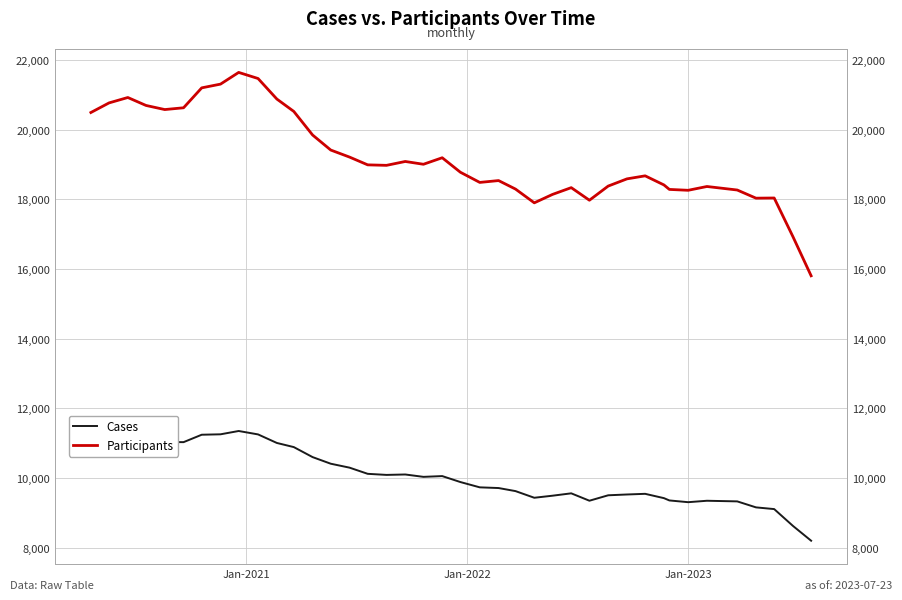

True or false: Participants and Cases intersect in this chart.

False